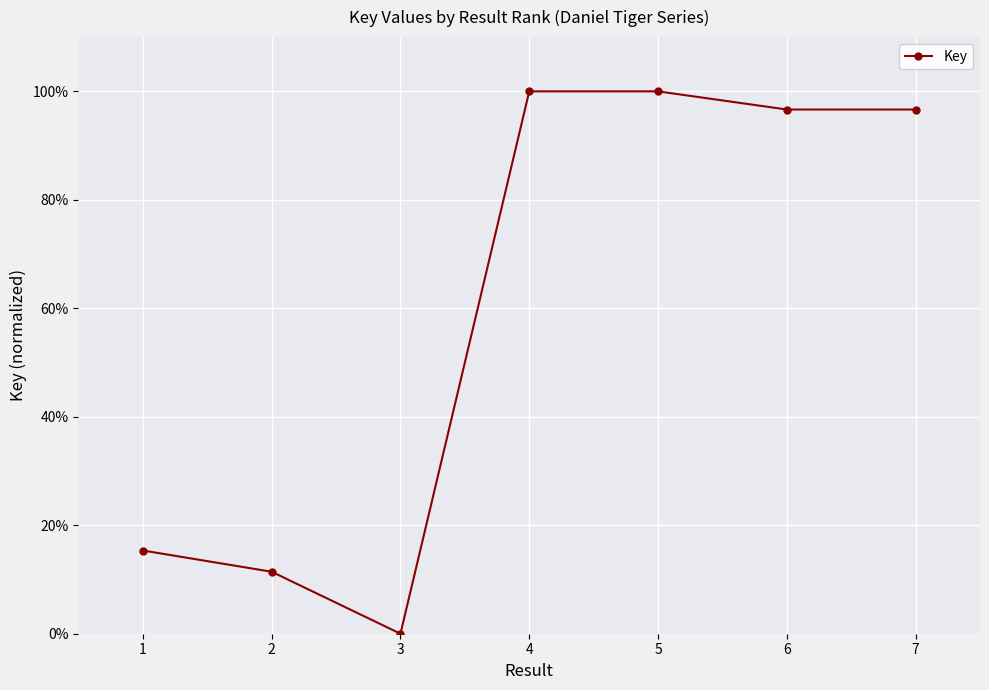

How many positive values are there?

6